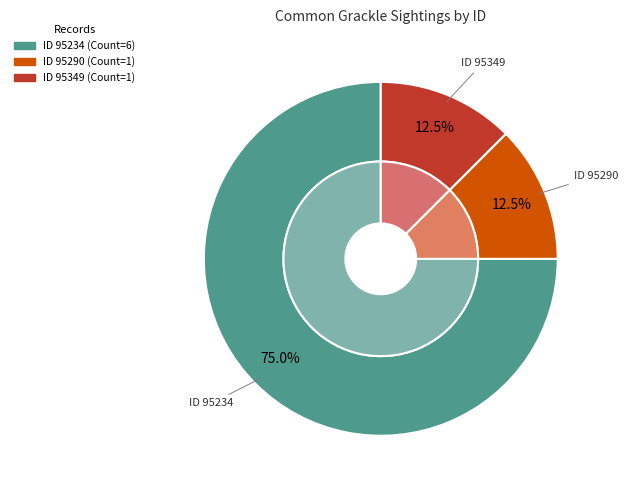

Is there a majority slice in this chart?

Yes